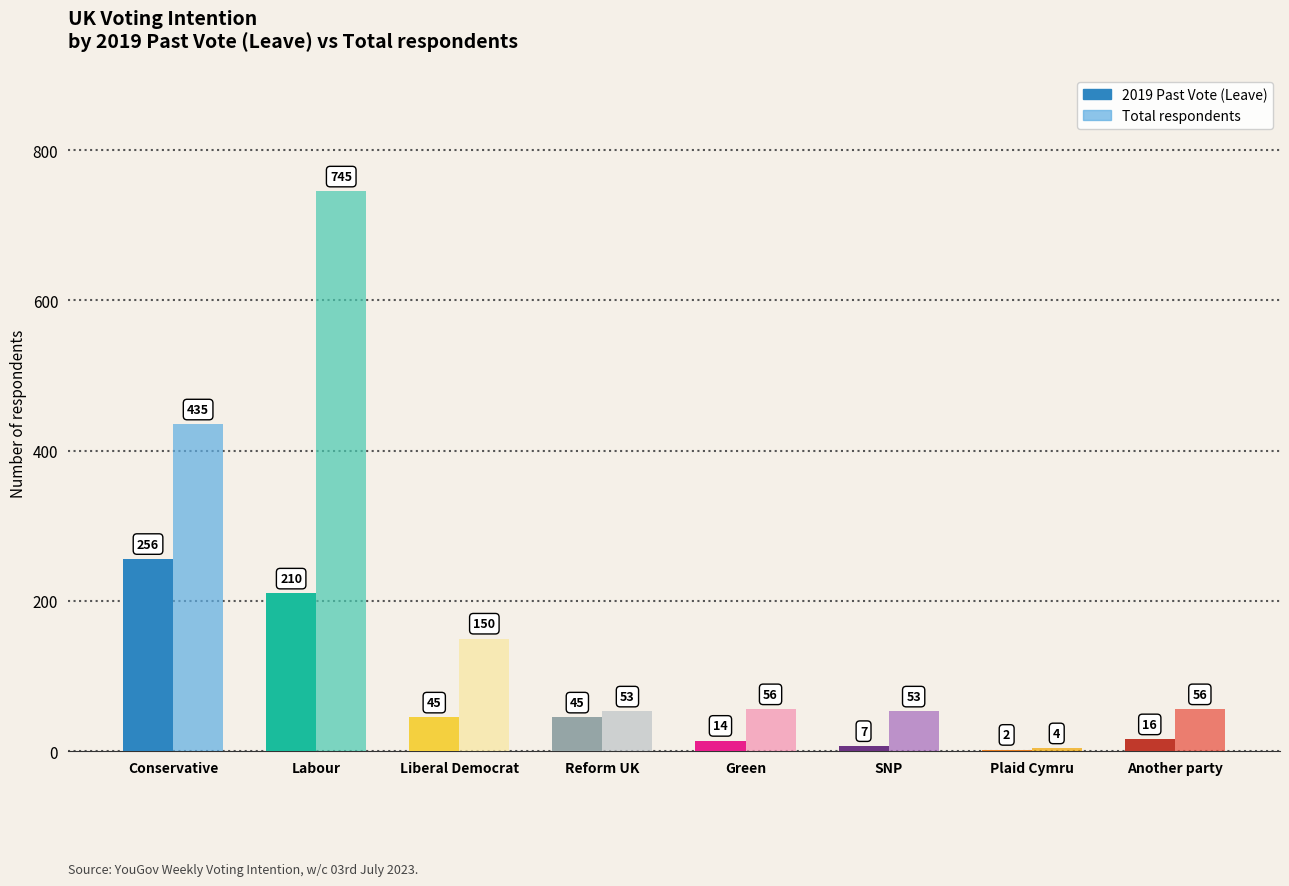

Reading left to right, transcribe all the data shown in this chart.

2019 Past Vote (Leave): Conservative=256	Labour=210	Liberal Democrat=45	Reform UK=45	Green=14	SNP=7	Plaid Cymru=2	Another party=16
Total: Conservative=435	Labour=745	Liberal Democrat=150	Reform UK=53	Green=56	SNP=53	Plaid Cymru=4	Another party=56